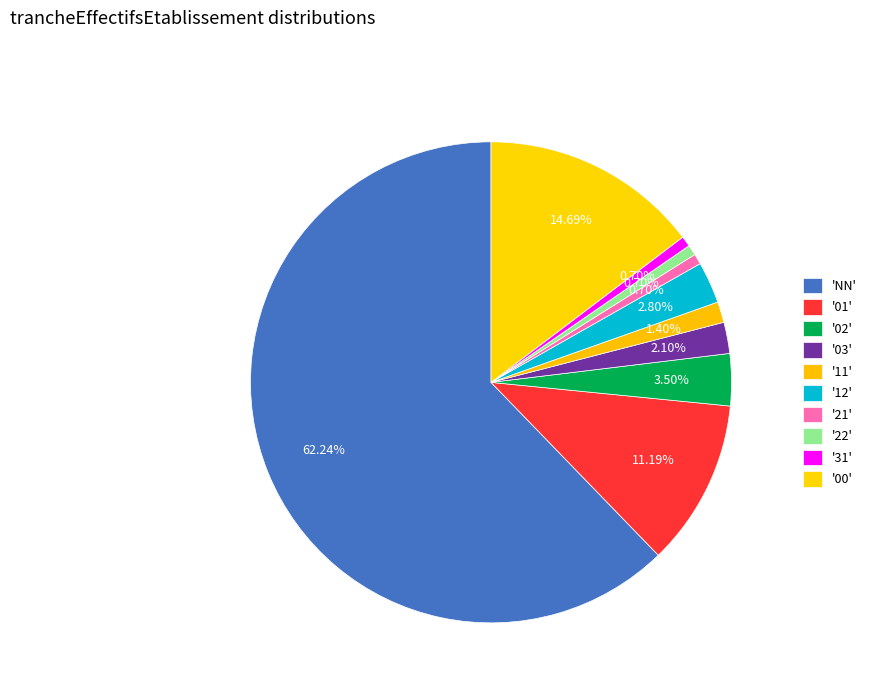

Count the number of slices in the pie.

10